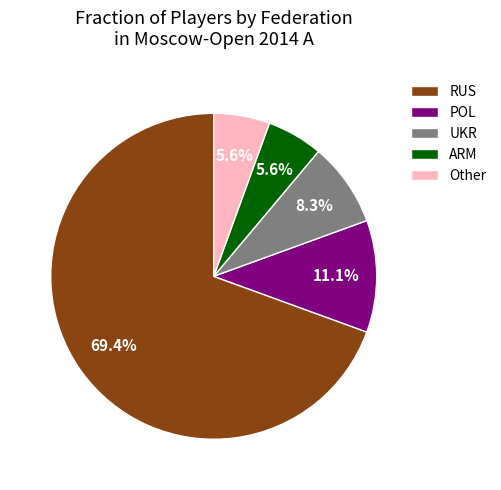

Between UKR and RUS, which is larger?

RUS